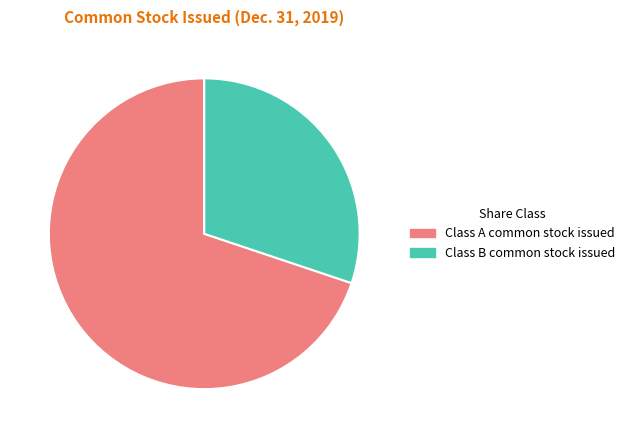

The Class B common stock issued slice represents 30% of the pie. True or false?

True